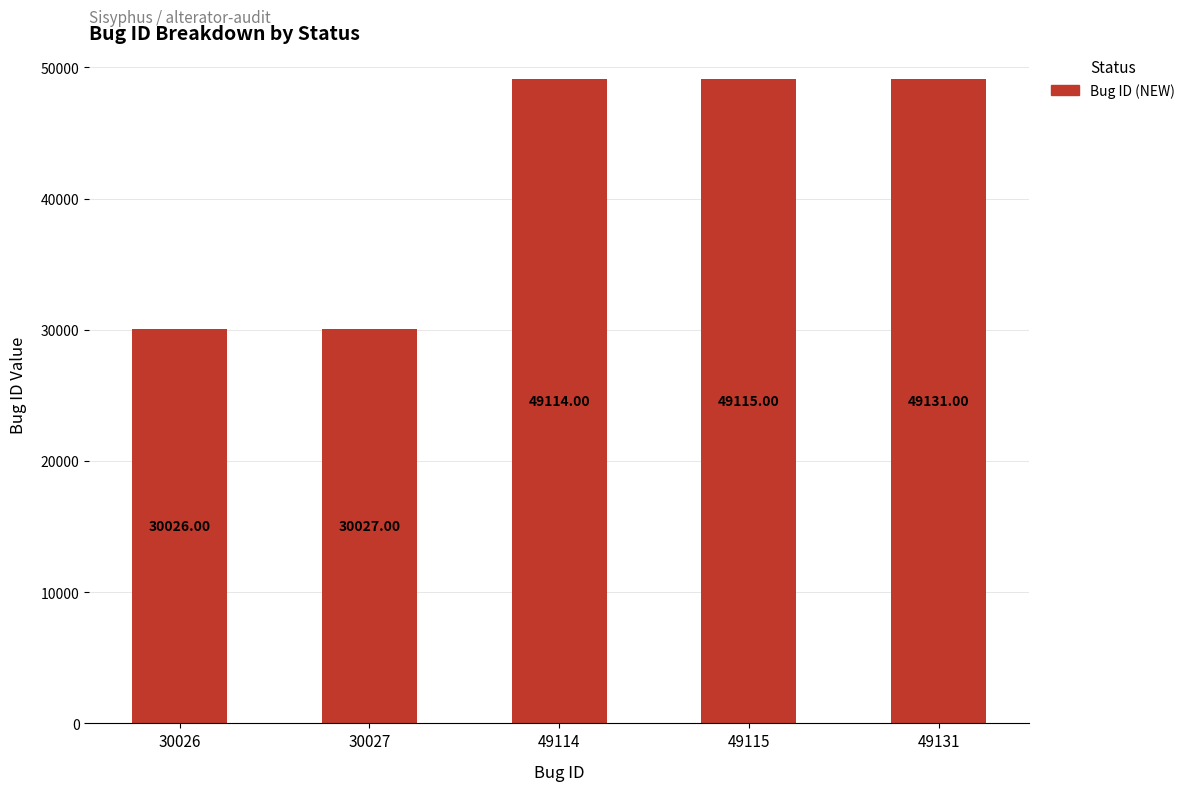

True or false: the data shows 13189 at 30026.

False